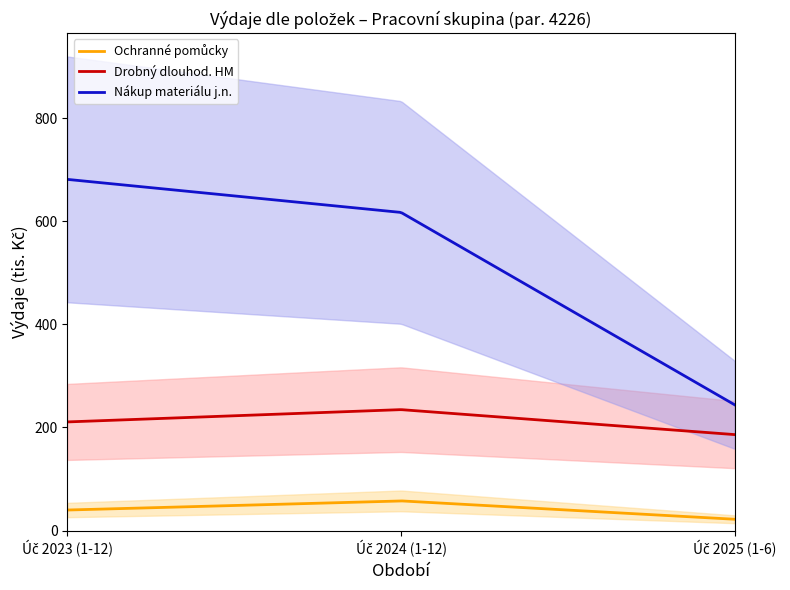

What is the sum of all Drobný dlouhod. HM values?

64891.0